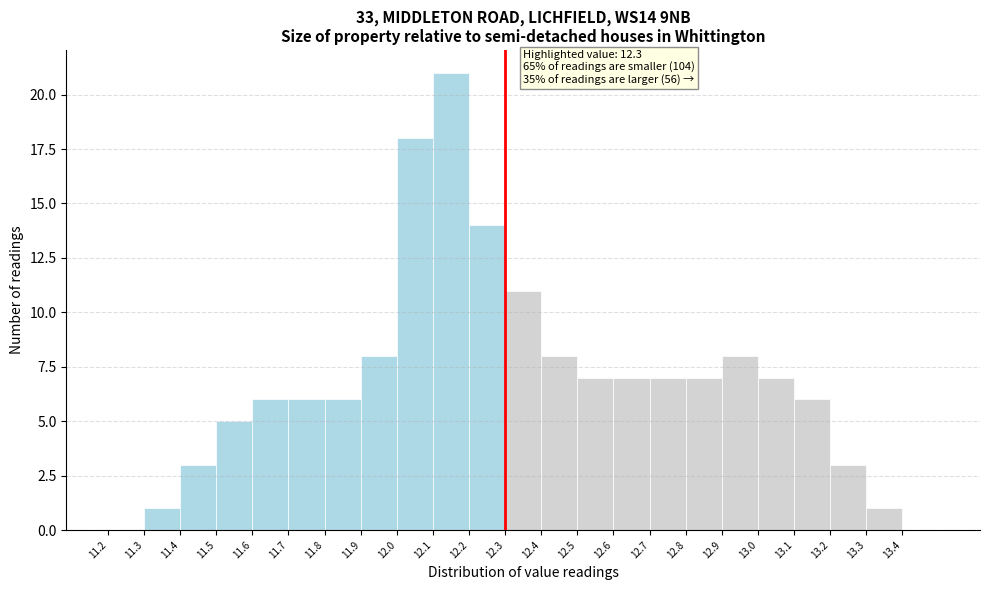

Over which range of the x-axis is the bar tallest?

12.1 to 12.2